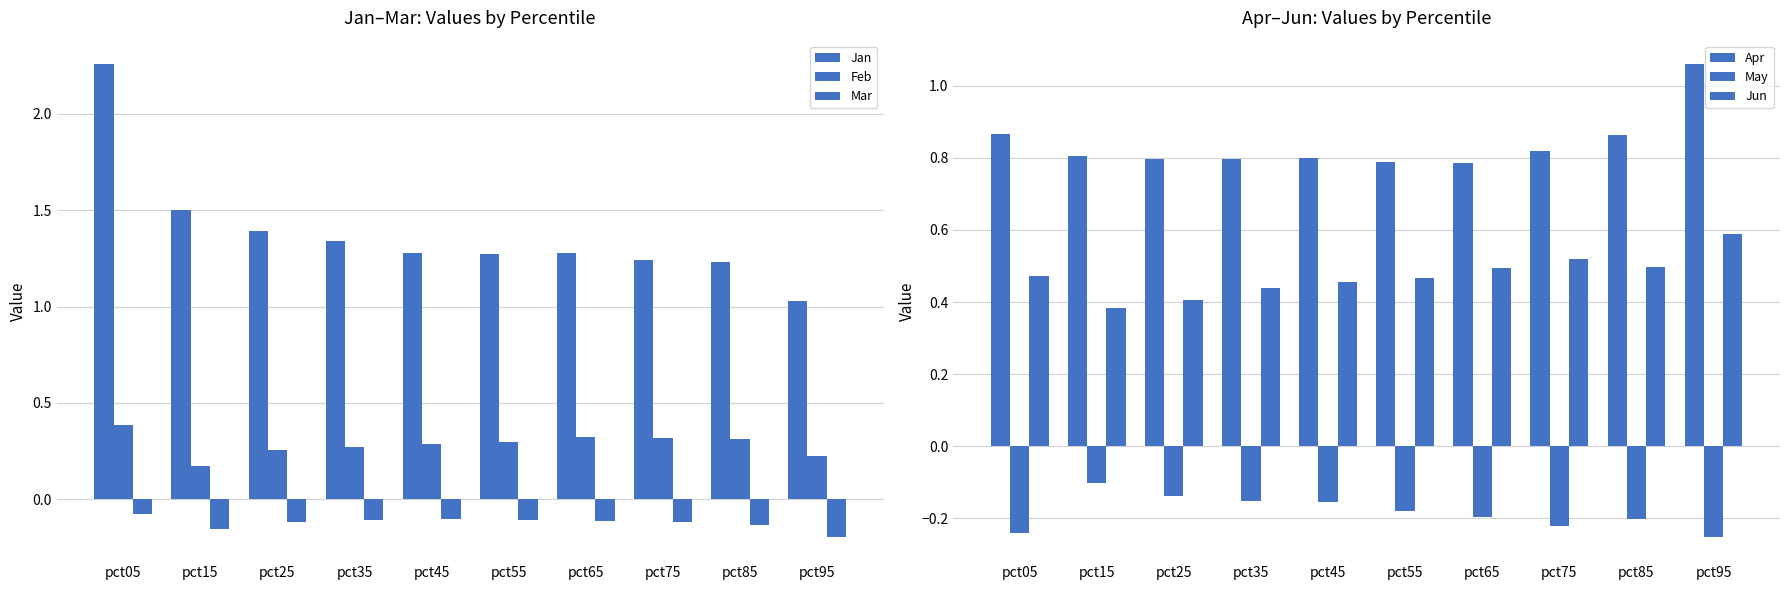

What is the average value of the Mar series?

-0.1